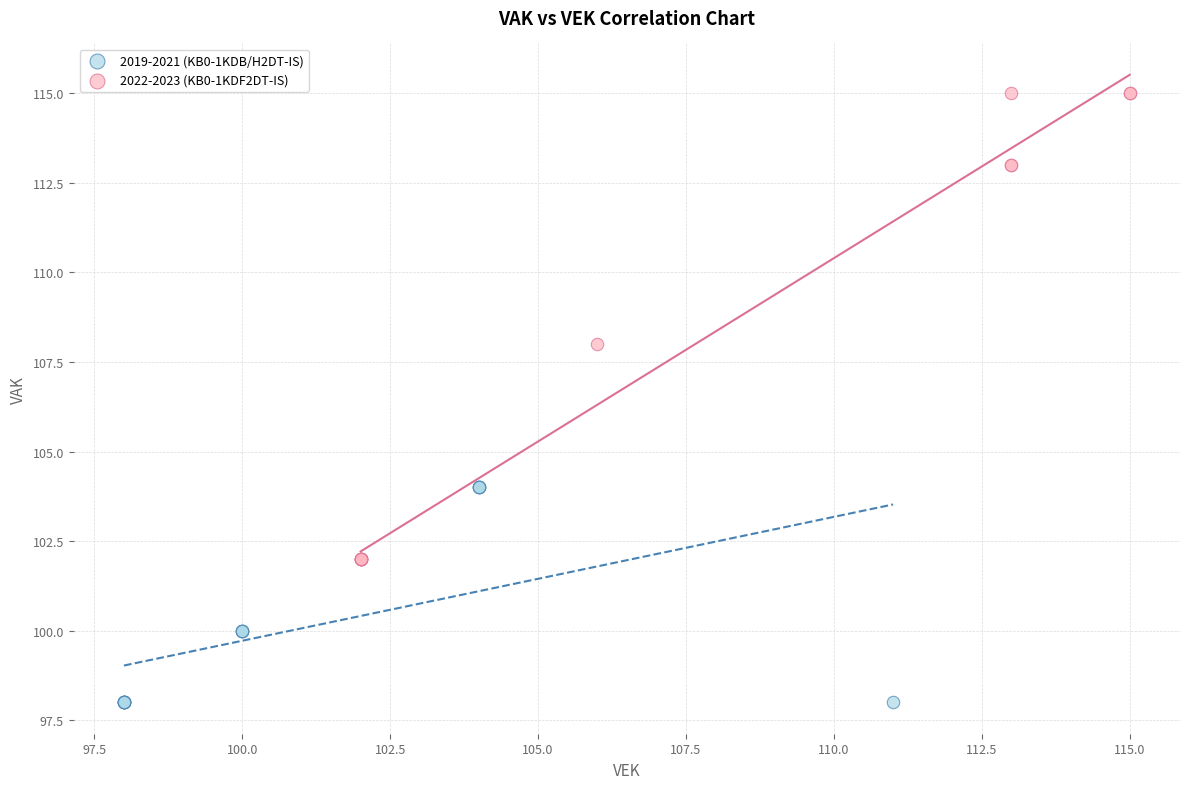

Which series contains the highest Y value?

2022-2023 (KB0-1KDF2DT-IS)